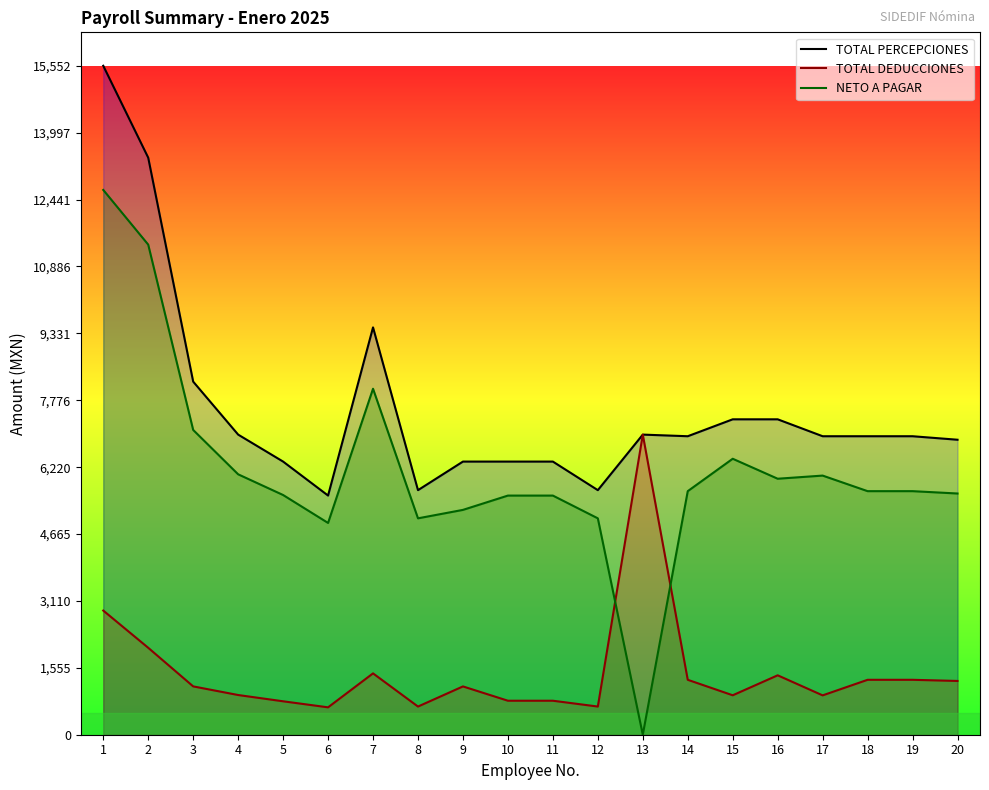

The value of TOTAL PERCEPCIONES at 8 is 5686.0. True or false?

True